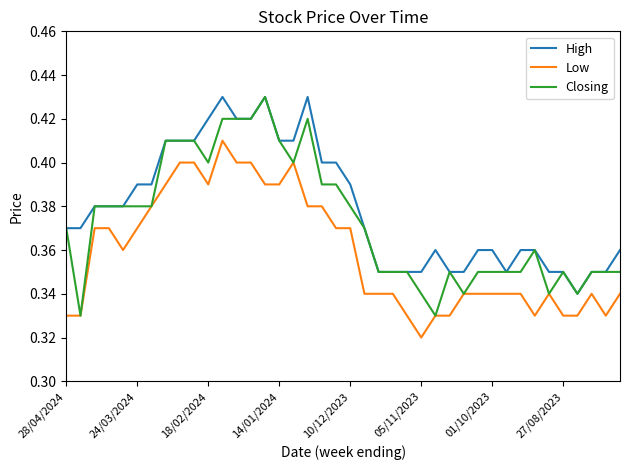

Rank the series by their average value, from highest to lowest.

High, Closing, Low